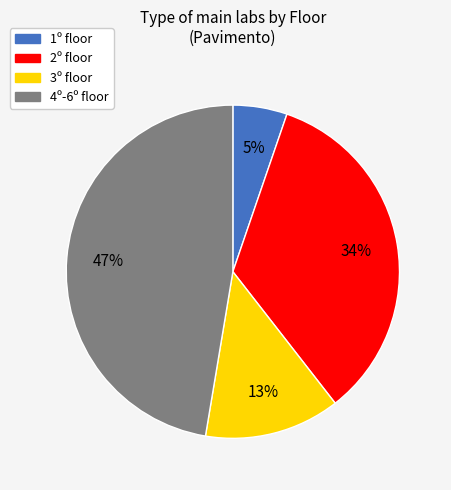

How many slices are in this pie chart?

4